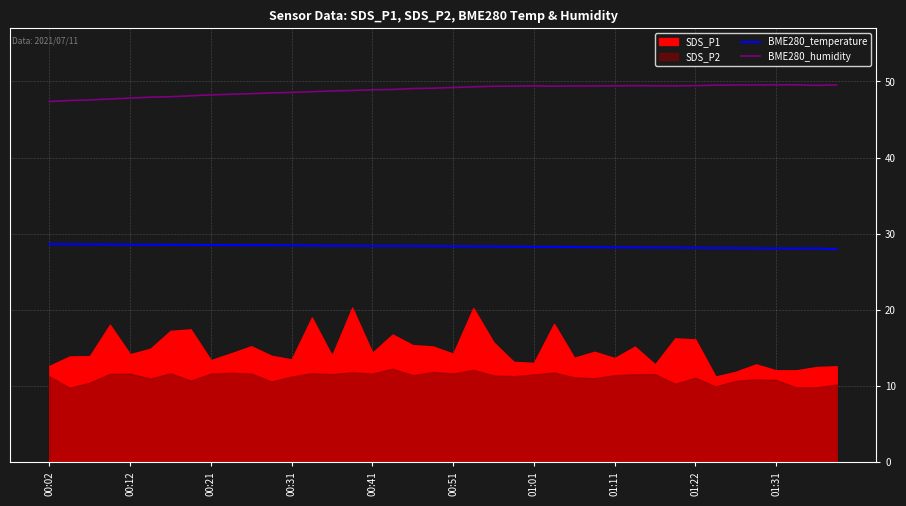

Is it true that BME280_humidity equals 49.4 at 01:22?

True